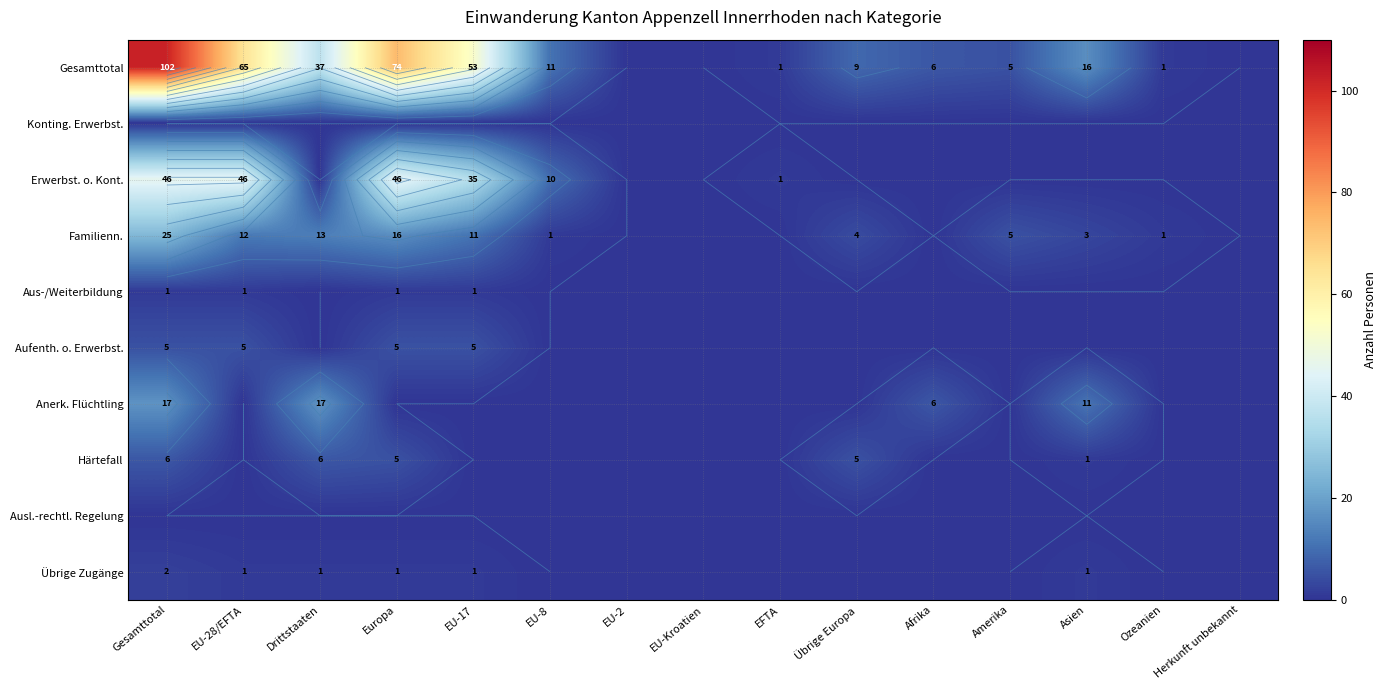

What is the difference between the second highest and second lowest values in the Gesamttotal series?

74